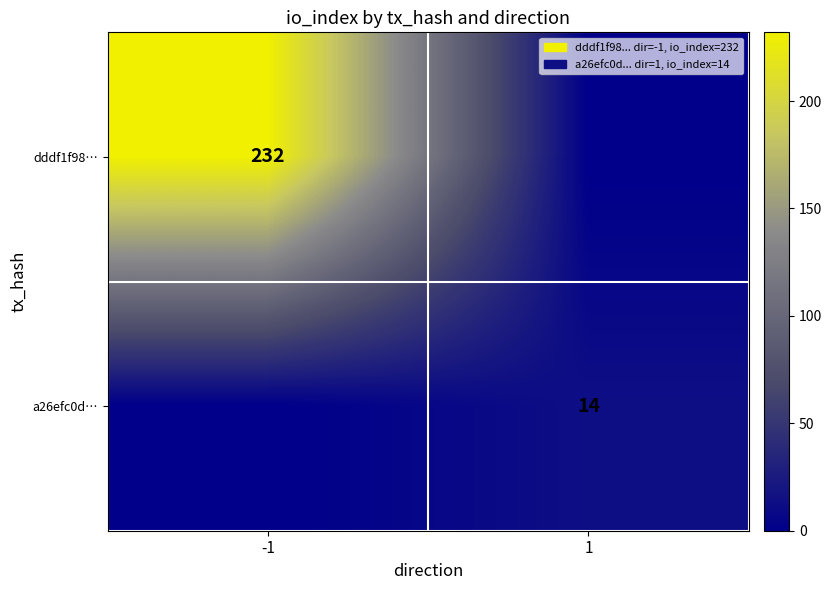

The value of dddf1f98… at -1 is 232. True or false?

True